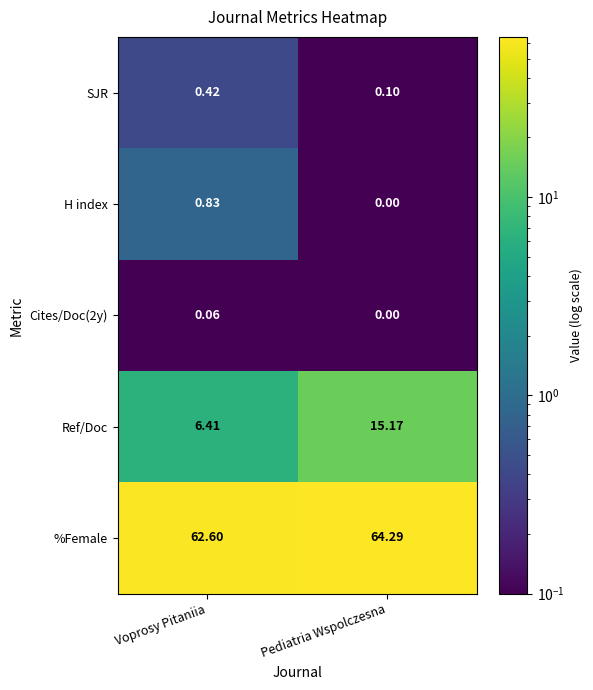

What is the spread (max minus min) of values at Voprosy Pitaniia?

62.5